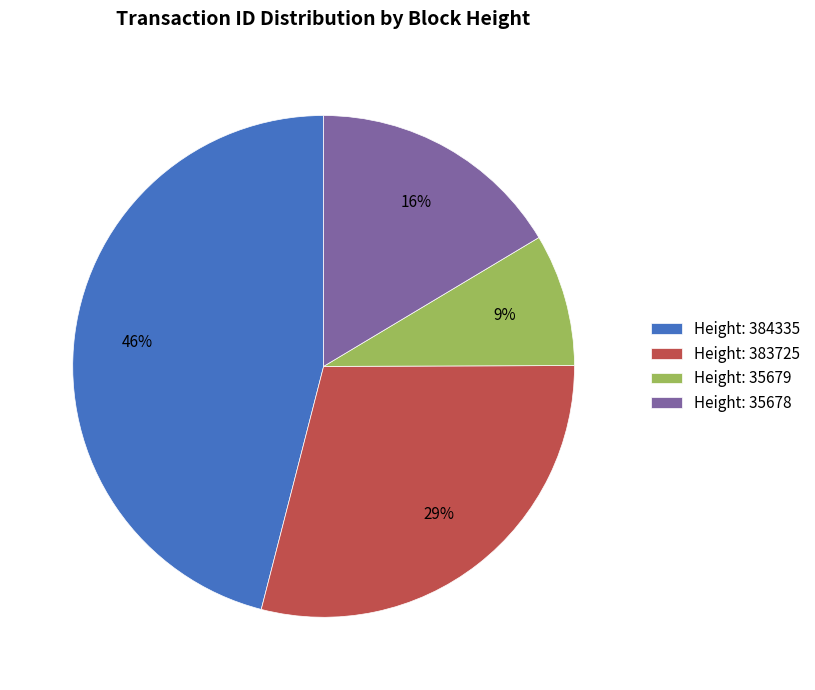

True or false: Height: 35678 accounts for 4% of the total.

False